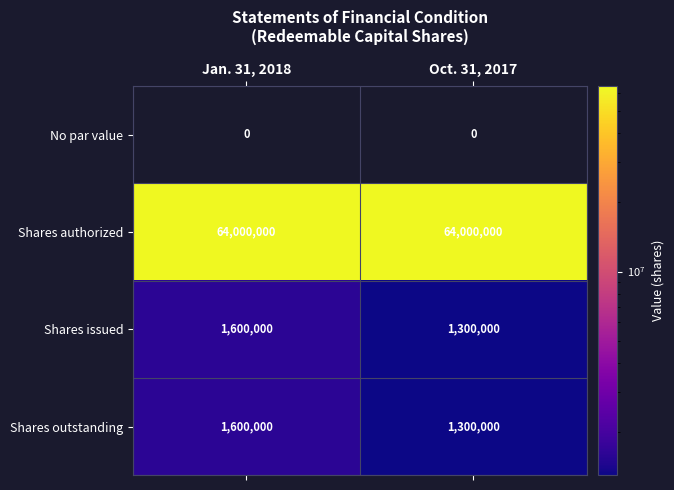

What is the spread (max minus min) of values at Jan. 31, 2018?

64000000